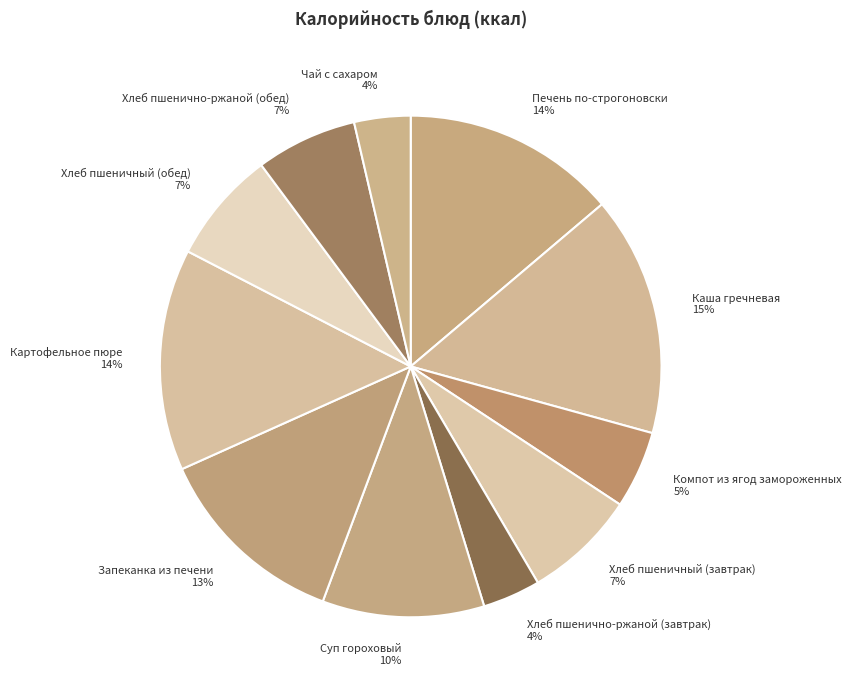

Count the number of slices in the pie.

11